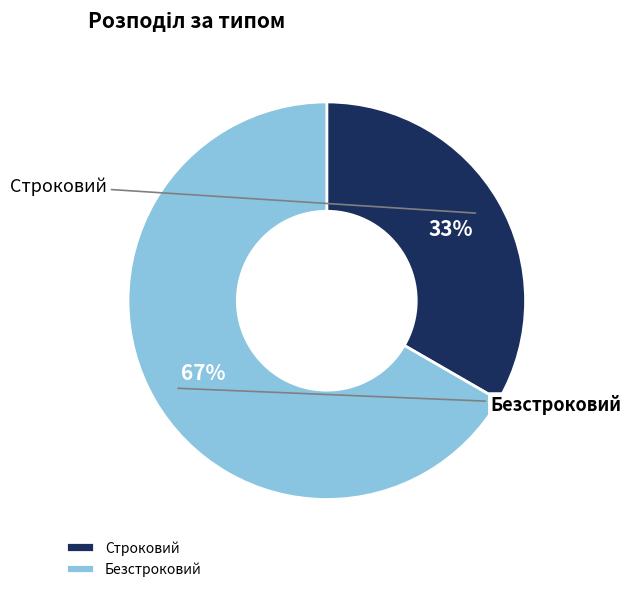

Rank the categories by value from highest to lowest.

Безстроковий, Строковий